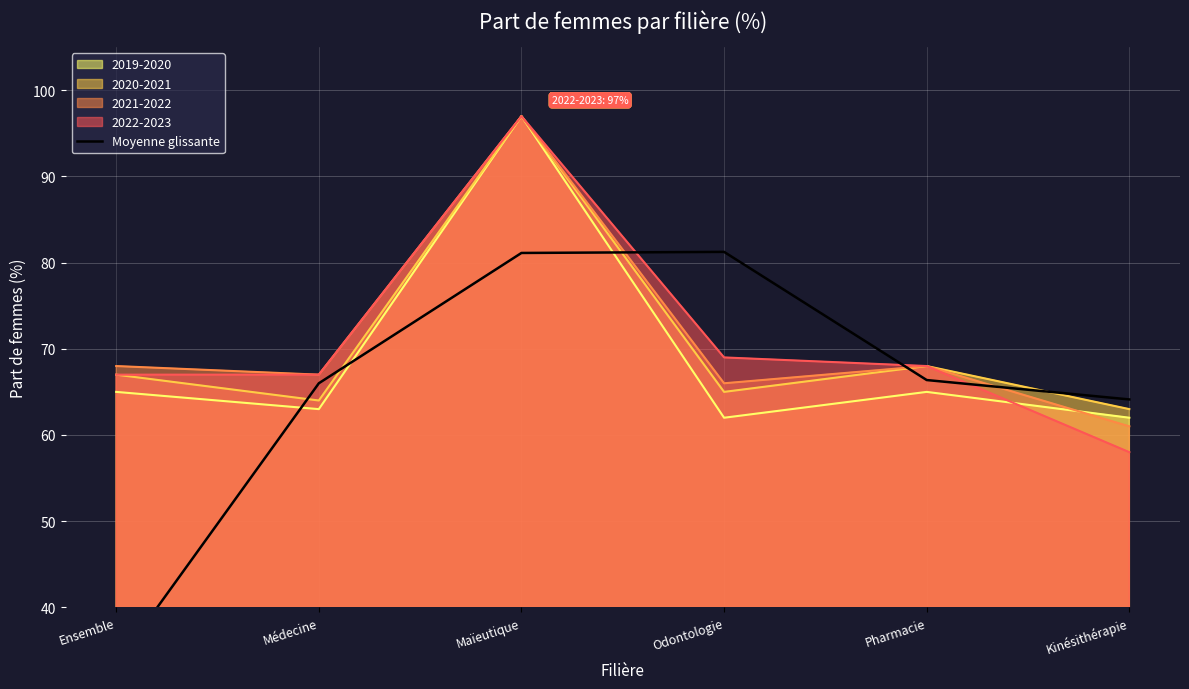

Which label corresponds to the largest value in the chart?

Odontologie